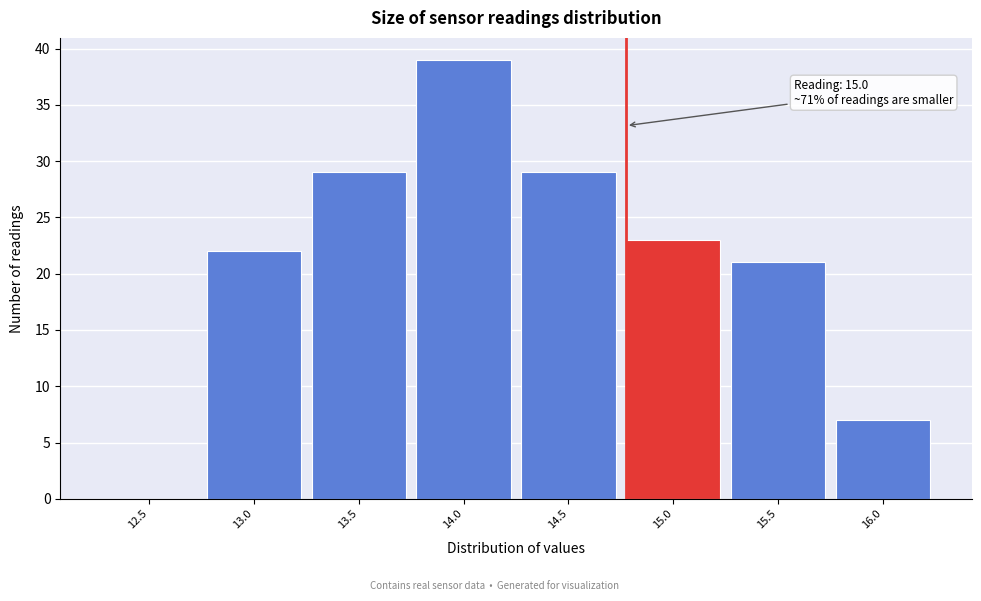

Reading left to right, list all the values displayed in this chart.

12.5=0	13.0=22	13.5=29	14.0=39	14.5=29	15.0=23	15.5=21	16.0=7